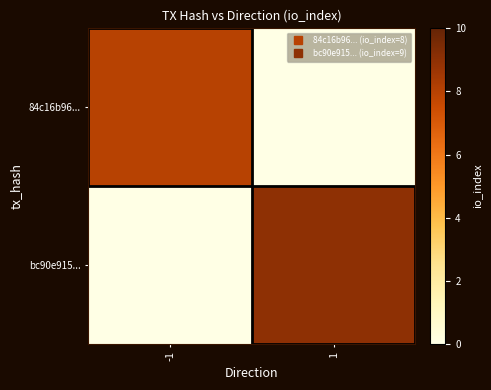

Reading left to right, transcribe all the data shown in this chart.

84c16b96...: -1=8	1=0
bc90e915...: -1=0	1=9